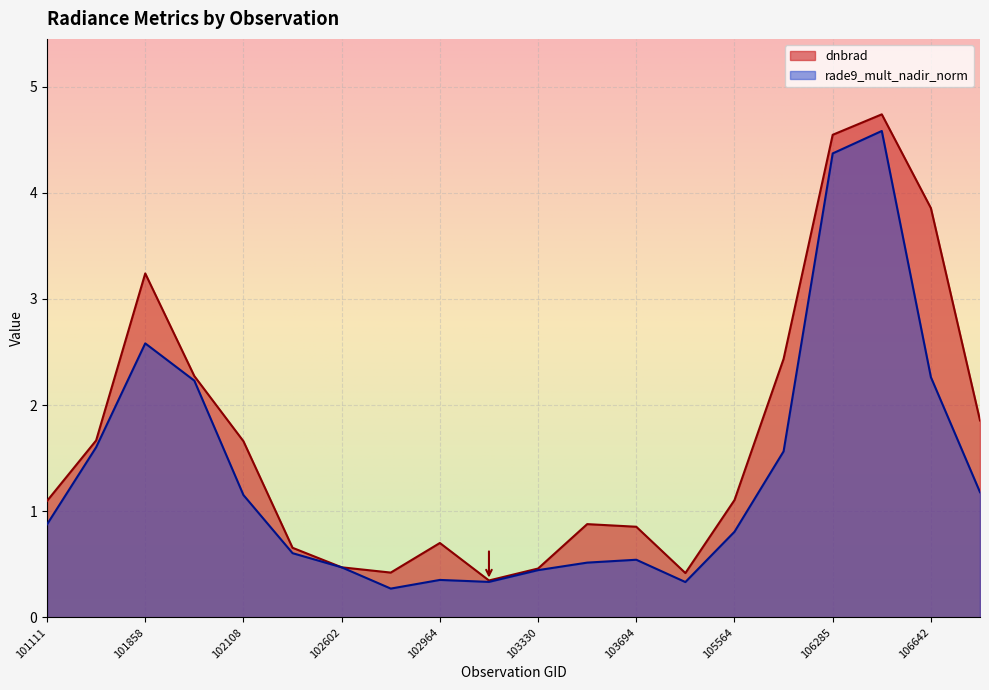

At 101986, list the series in order from largest to smallest.

dnbrad, rade9_mult_nadir_norm